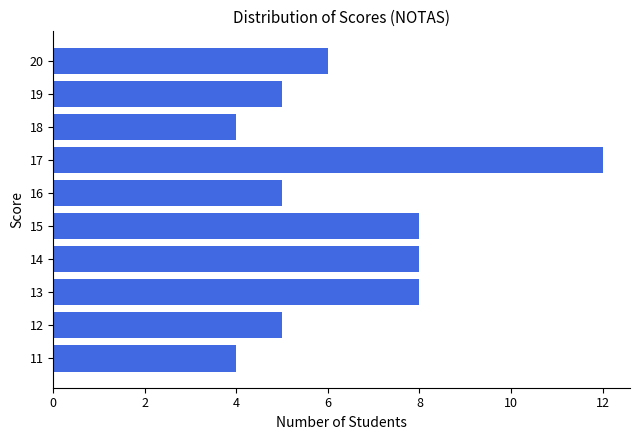

What value does the data have at 13?

8